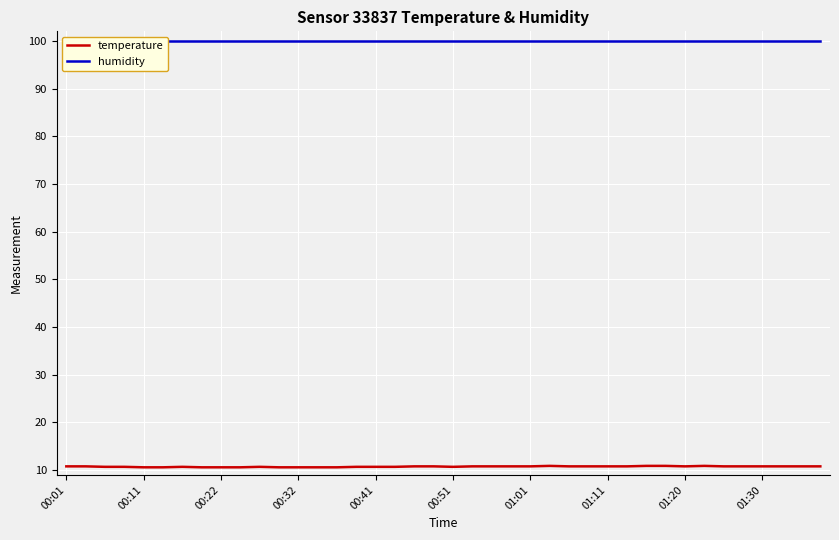

Which series has the largest range (max minus min)?

temperature